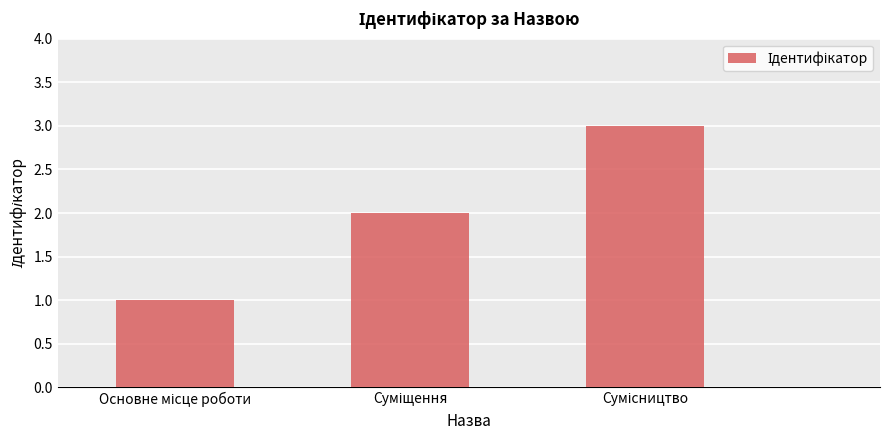

What is the greatest value displayed?

3